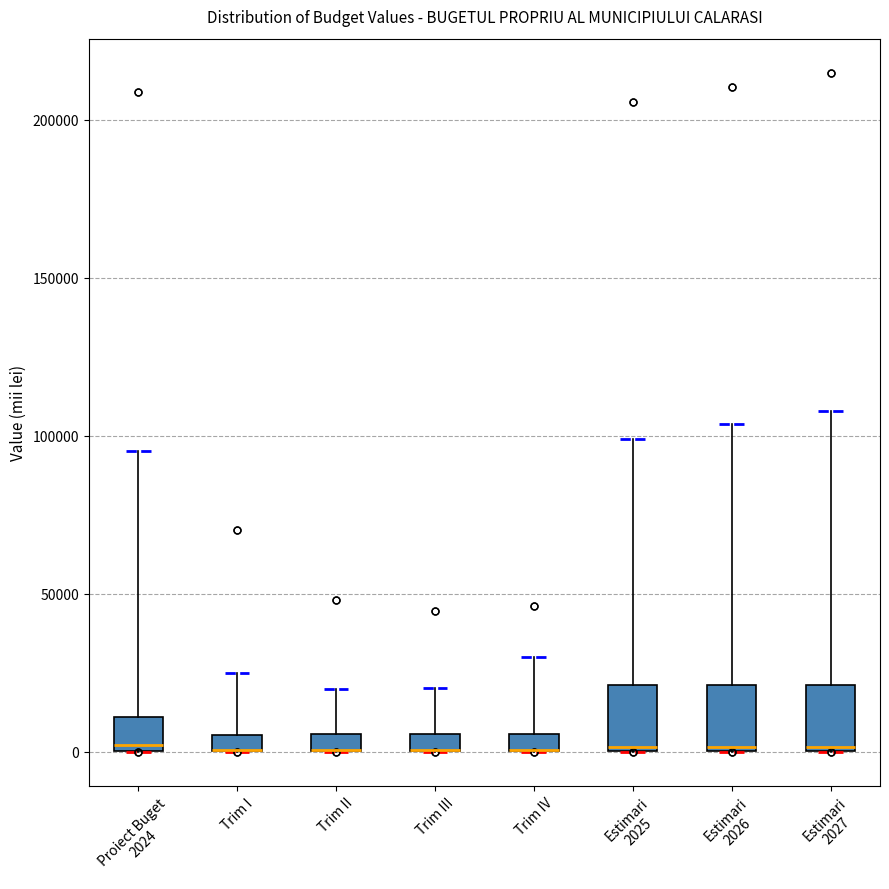

Where is the lower edge of the box for Trim I on the y-axis? The values are not printed on the chart, so give them approximately, as read against the axis.

0